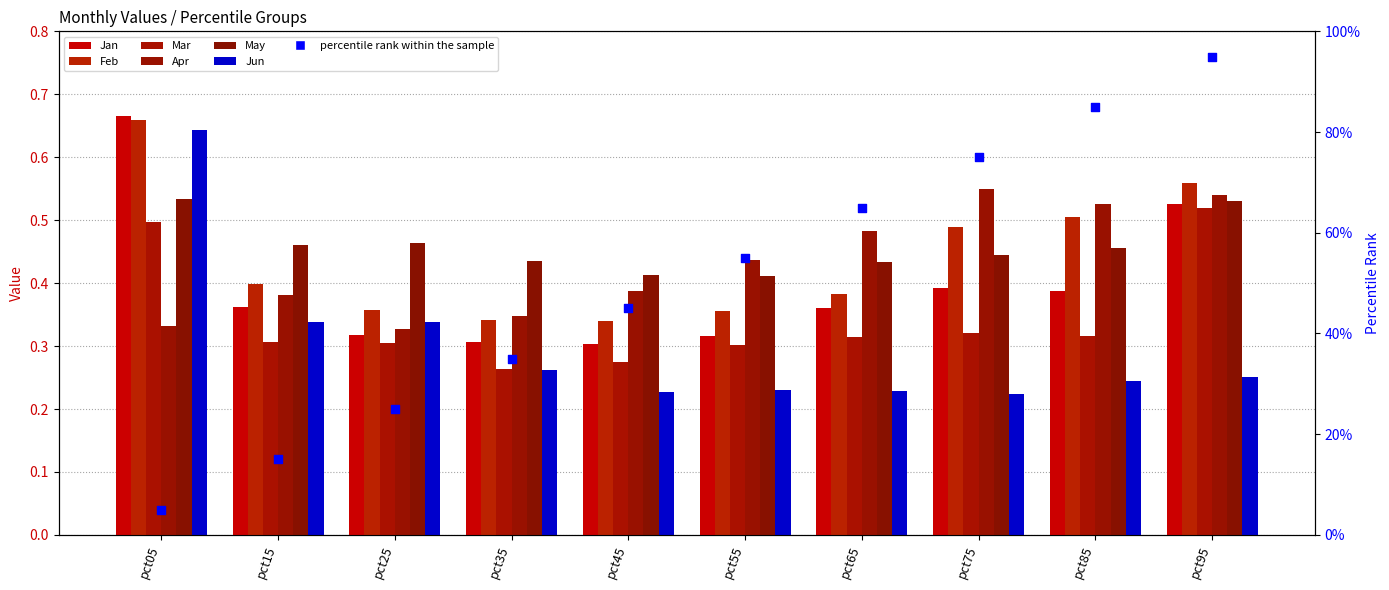

At which category is the sum across all series the highest?

pct05